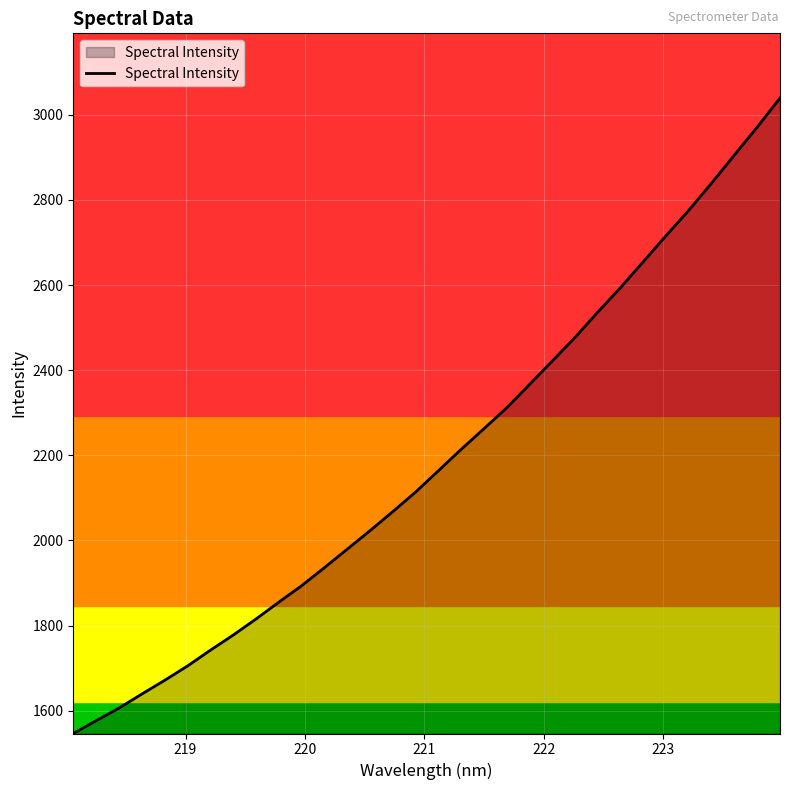

What is the greatest value displayed?

3039.2